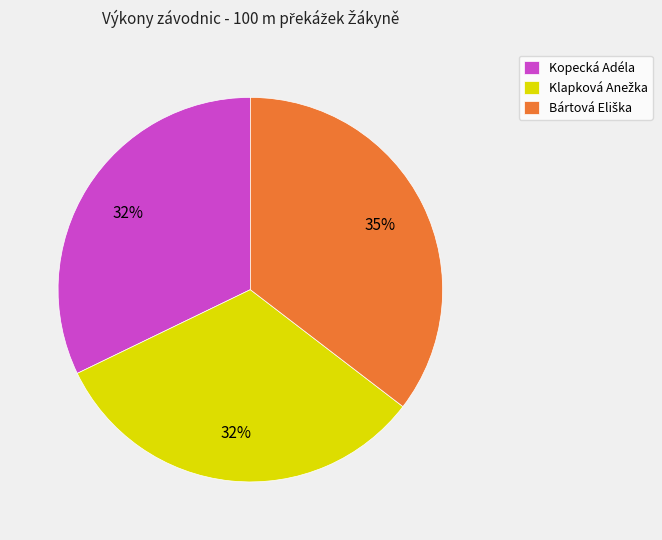

How many slices are in this pie chart?

3